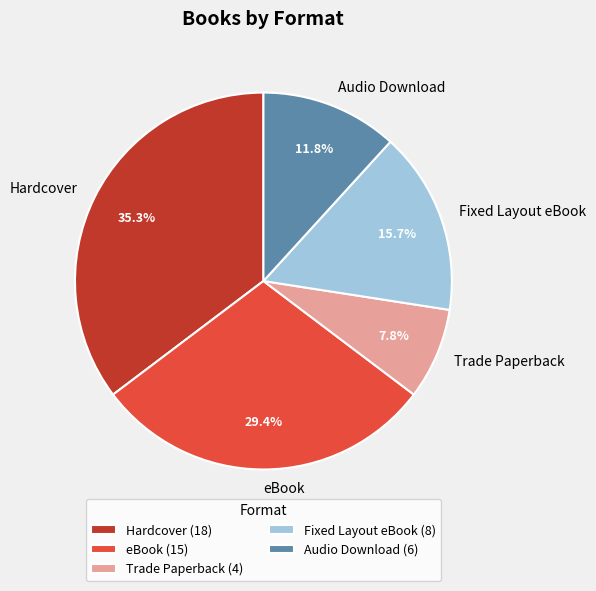

Is Trade Paperback the majority of the pie?

No